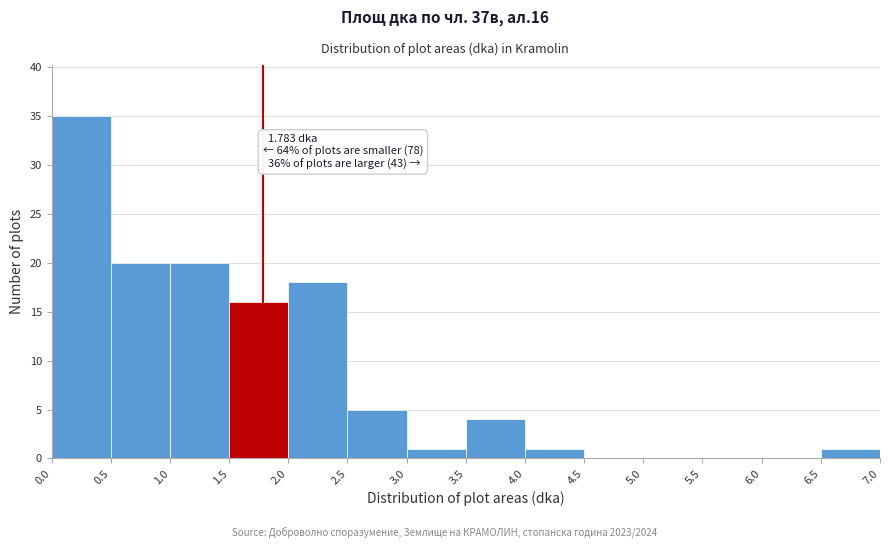

Over which range of the x-axis is the bar tallest?

0.0 to 0.5